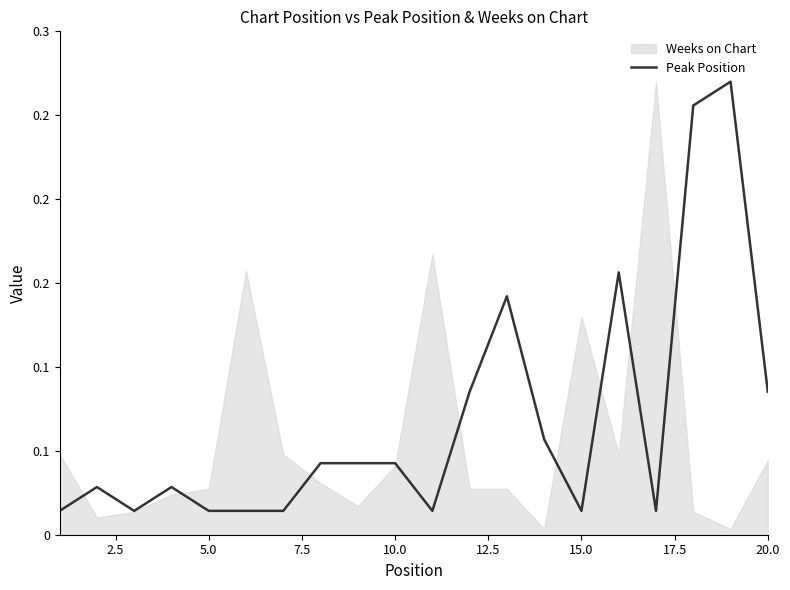

Between 20.0 and 5.0, which is larger?

20.0